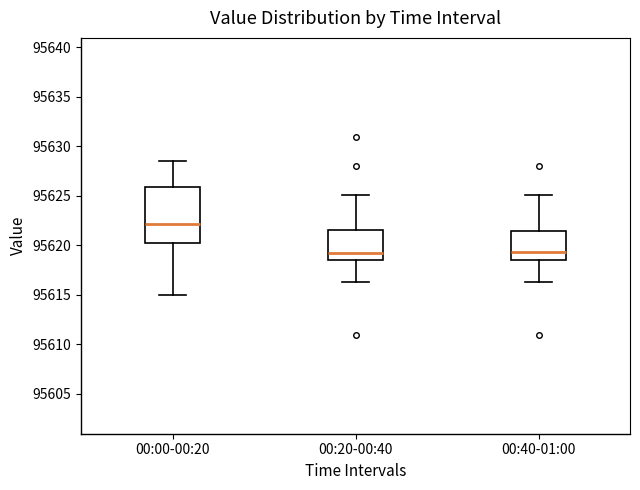

Comparing the boxes themselves (not the whiskers), which one is the tallest?

00:00-00:20